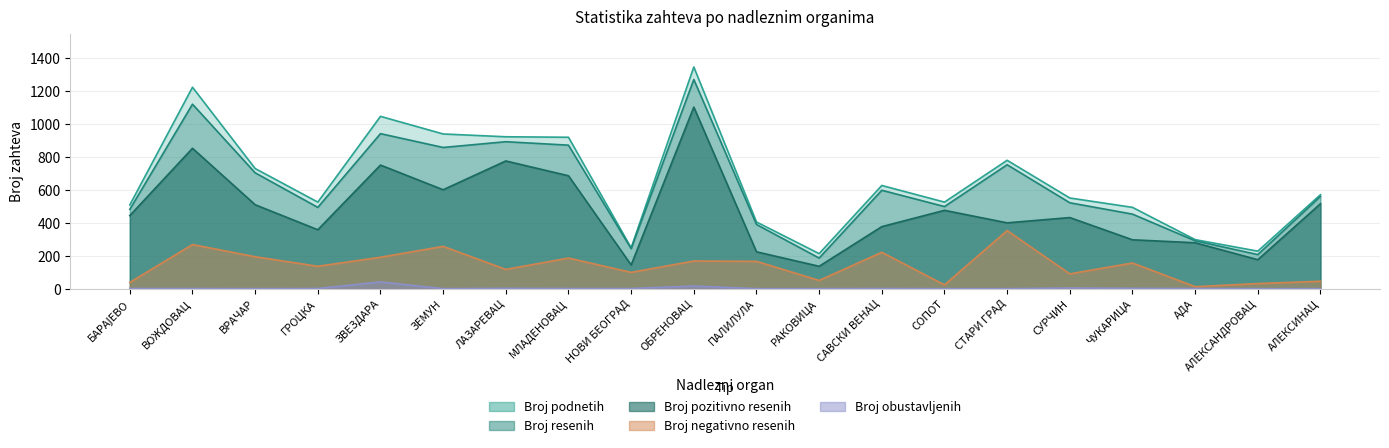

Reading right to left, what are all the values shown in this chart?

Broj podnetih: 571	228	298	494	551	780	526	627	213	405	1347	248	920	923	940	1047	526	730	1224	509
Broj resenih: 561	207	291	453	522	753	499	598	186	390	1271	243	872	893	858	942	494	704	1121	482
Broj pozitivno resenih: 516	176	279	297	432	400	476	377	136	224	1103	144	686	776	601	751	358	510	853	444
Broj negativno resenih: 45	31	12	156	90	353	23	221	50	166	168	99	186	117	257	191	136	194	268	38
Broj obustavljenih: 0	0	1	2	4	0	0	1	0	0	16	1	1	2	0	41	1	0	1	1